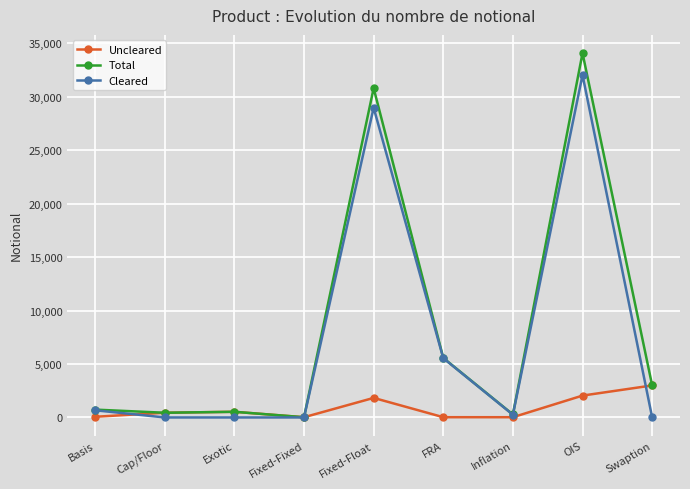

The value of Cleared at Inflation is 254. True or false?

True